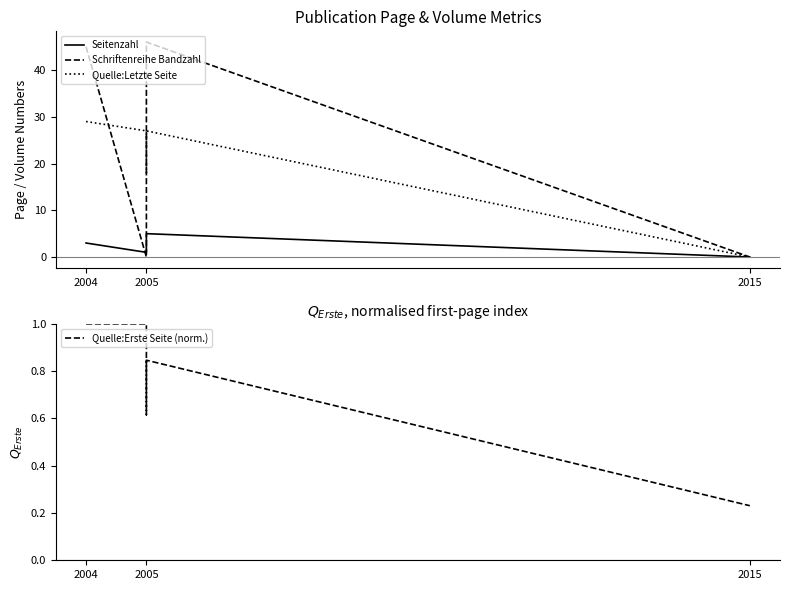

What is the sum of the Schriftenreihe Bandzahl values at 2015 and 2005?

46.0